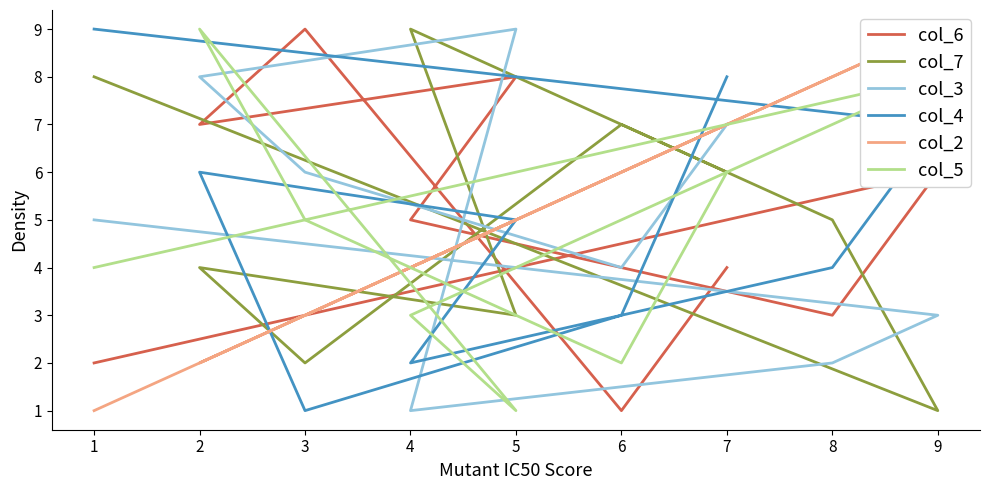

After their last crossing, which series has the higher values: col_2 or col_5?

col_2